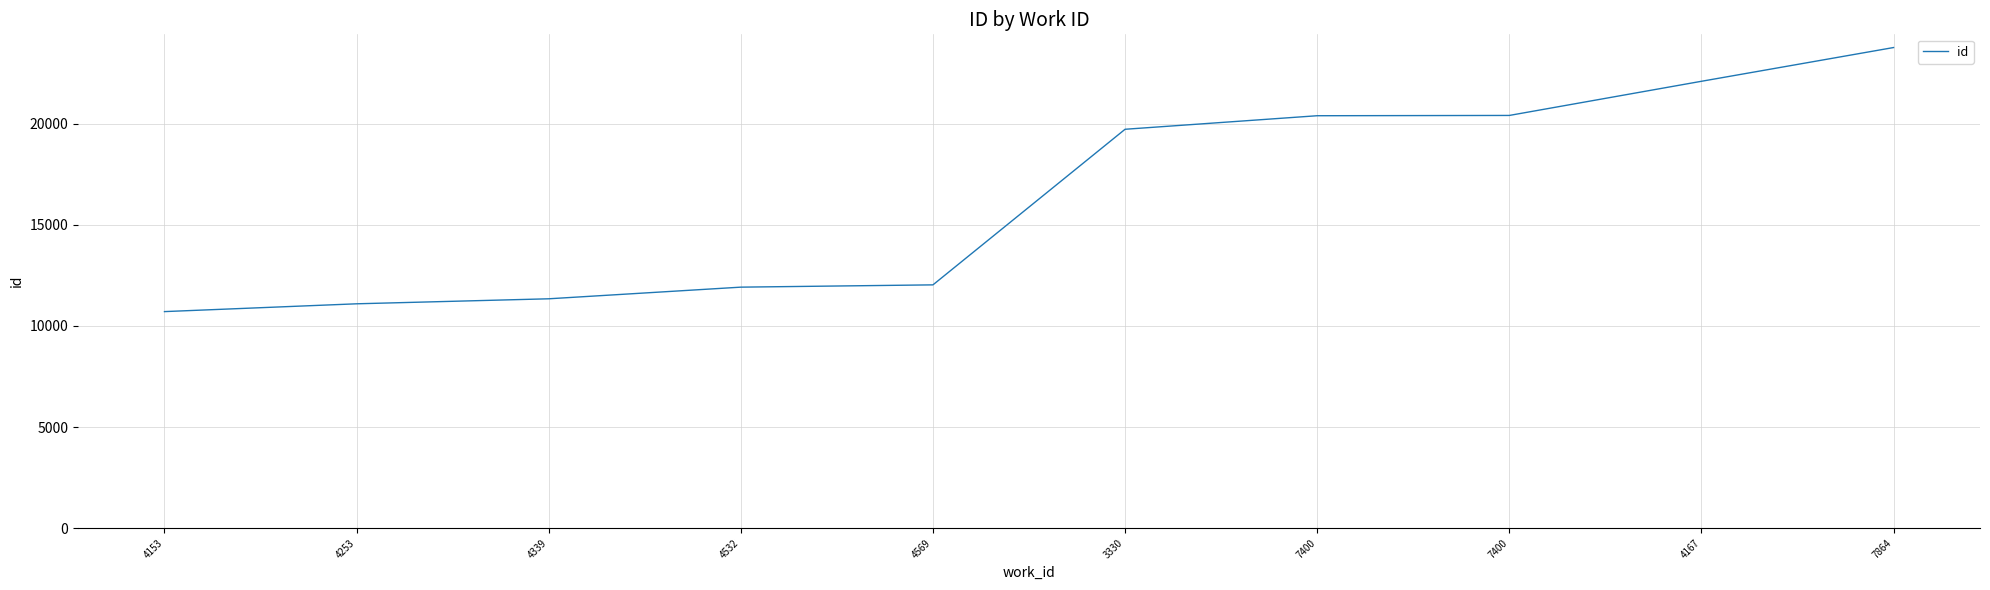

Approximately how many times larger is the value at 4569 compared to 4153?

1.1